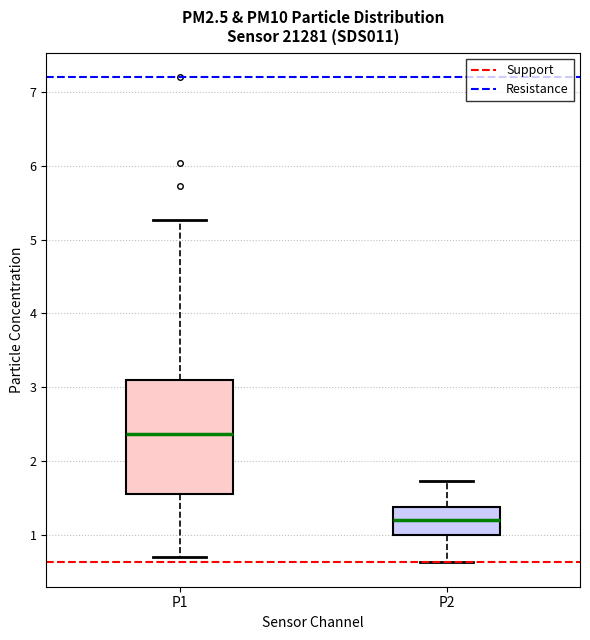

Reading left to right, read every box against the y-axis: the position of its median line, the range the box covers, and the ends of its whiskers. The values are not printed on the chart, so give them approximately, as read against the axis.

P1: median 2.4, box 1.6 to 3.1, whiskers 0.7 to 5.3
P2: median 1.2, box 1.0 to 1.4, whiskers 0.6 to 1.7